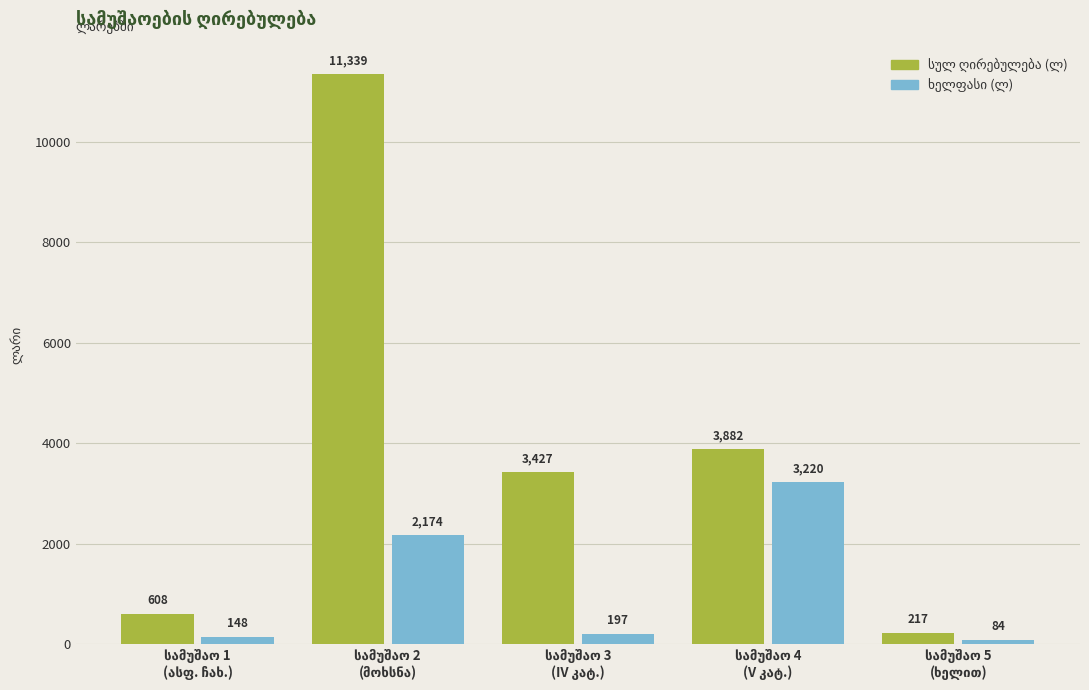

What is the minimum value shown in the chart?

83.7